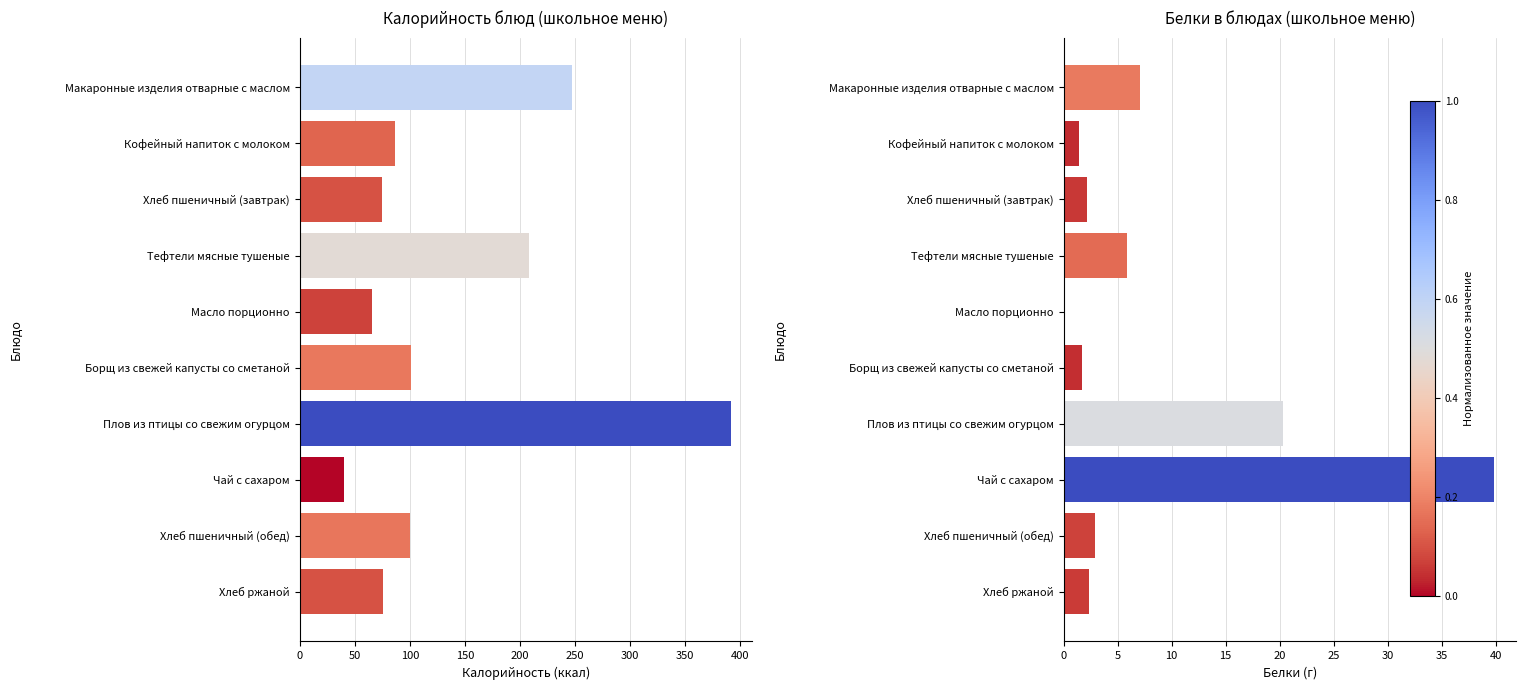

Between Масло порционно and Хлеб пшеничный (обед), which series saw the biggest shift?

Калорийность